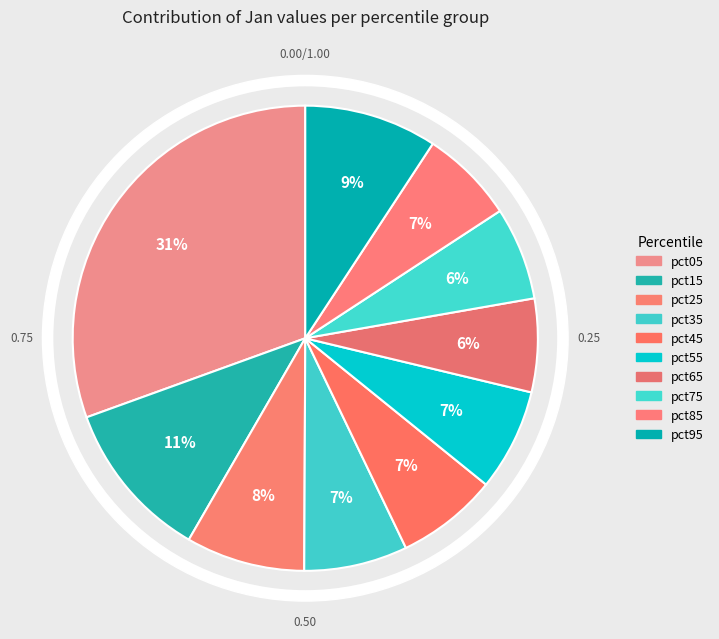

Which has a higher value, pct75 or pct15?

pct15